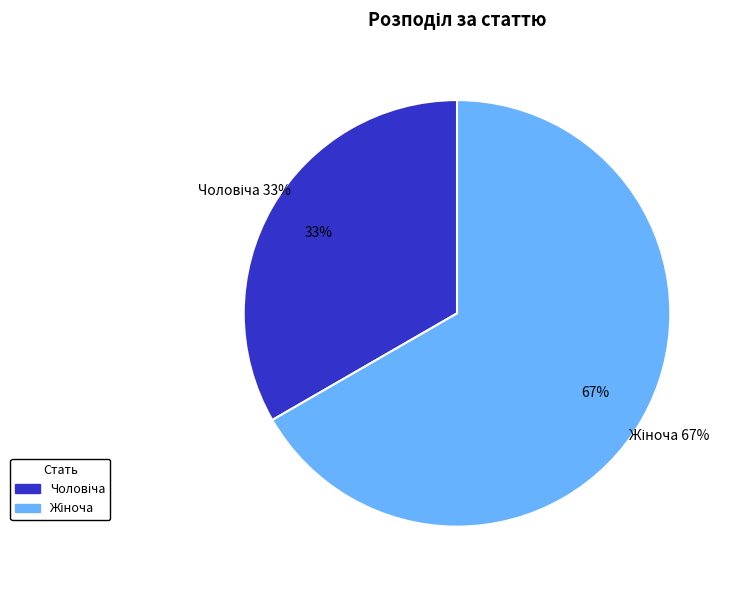

Which slice represents more than half of the pie?

Жіноча